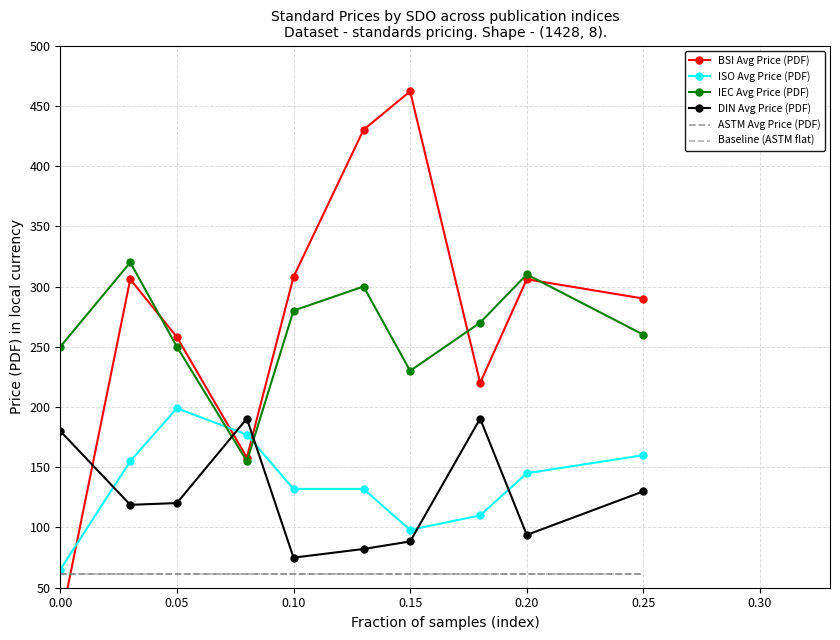

Between 0.35 and 9, which series saw the biggest shift?

BSI Avg Price (PDF)